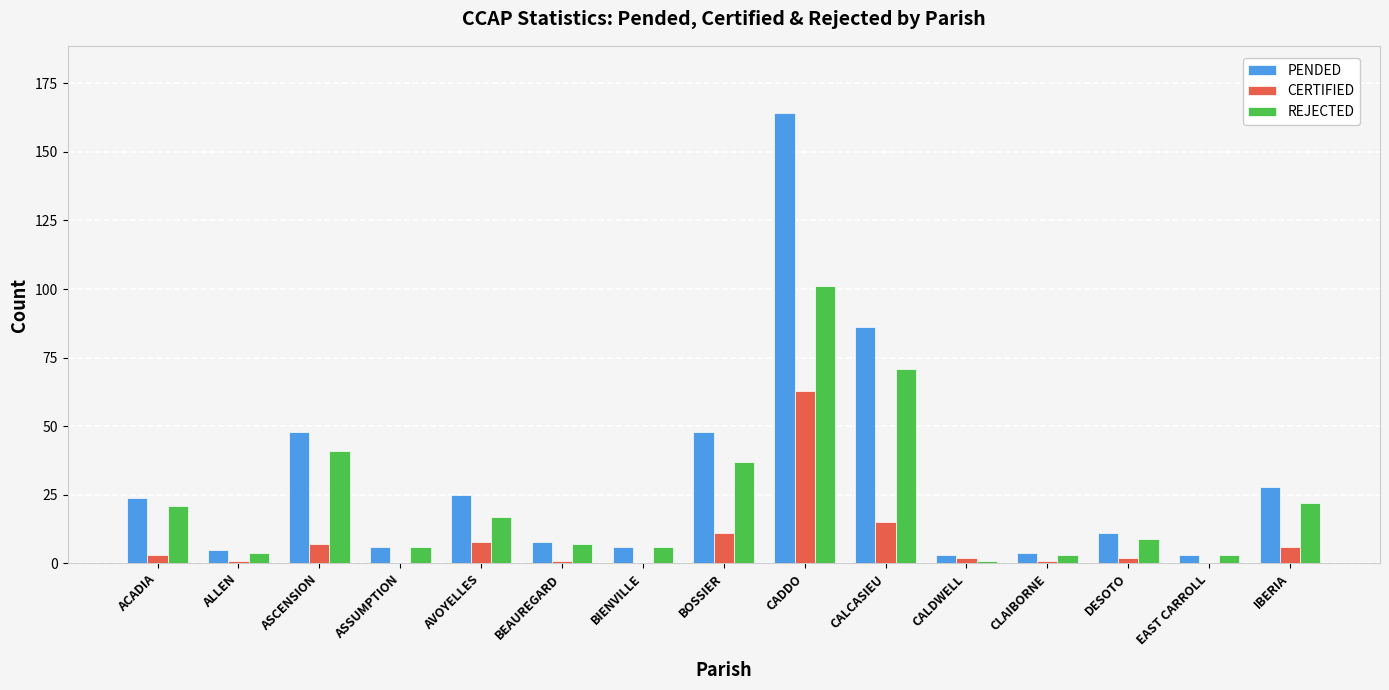

What is the highest value of the REJECTED series?

101